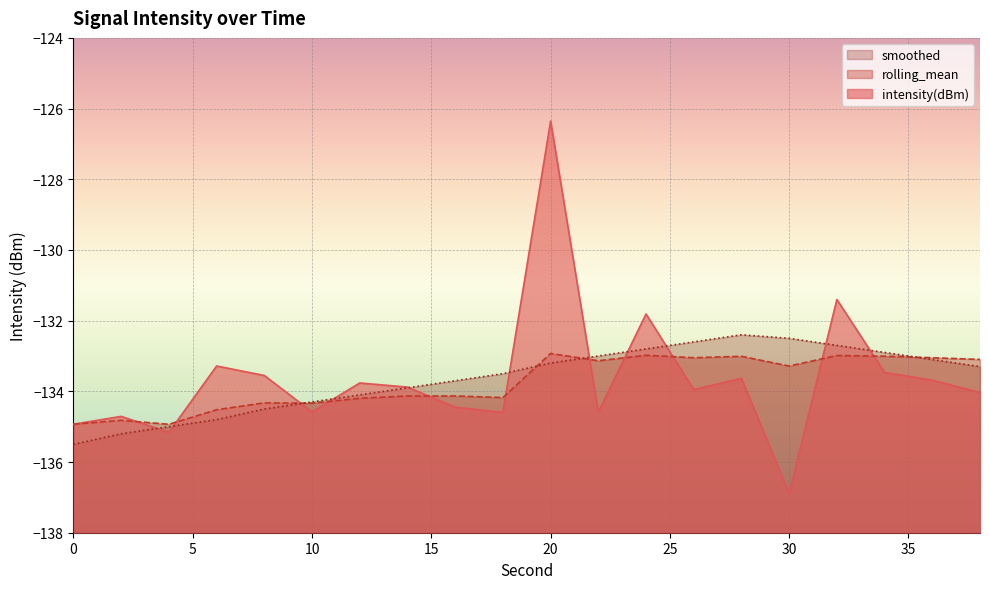

How many values in the intensity(dBm) series exceed -133?

3